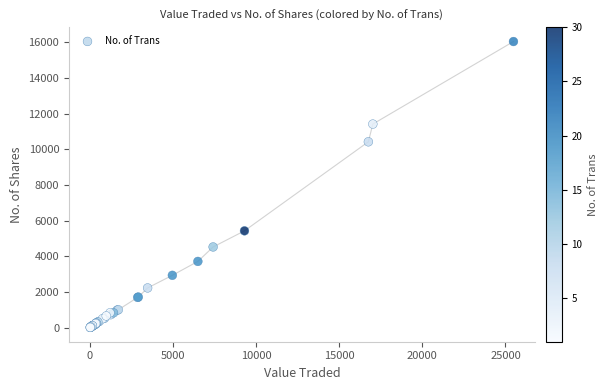

What Y value in the scatter plot is closest to 8030?

10425